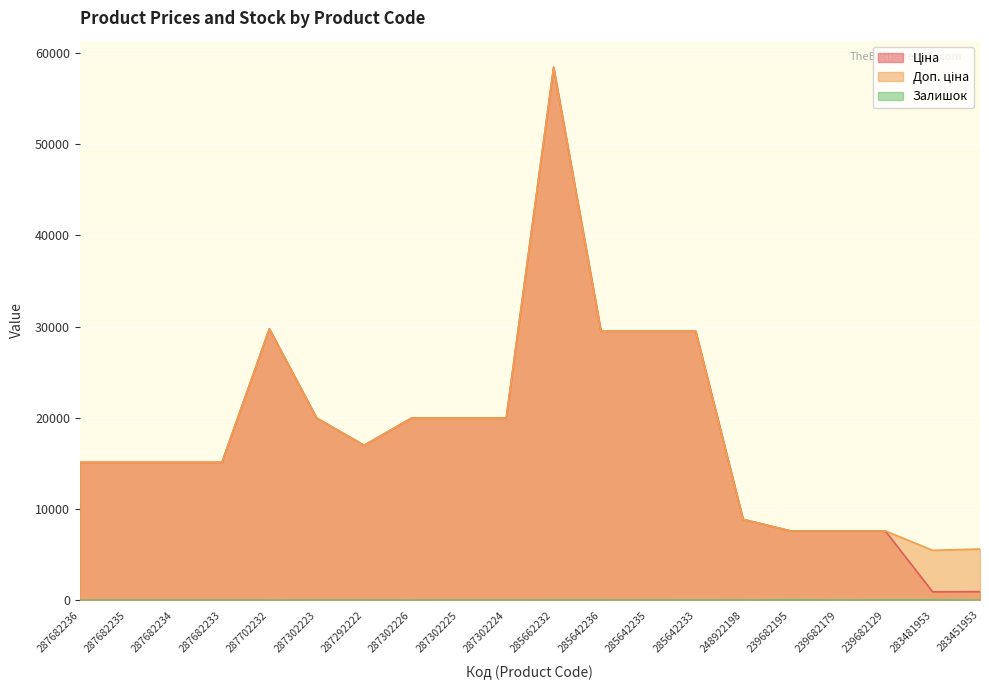

Does the chart display data point markers on the line(s)?

No